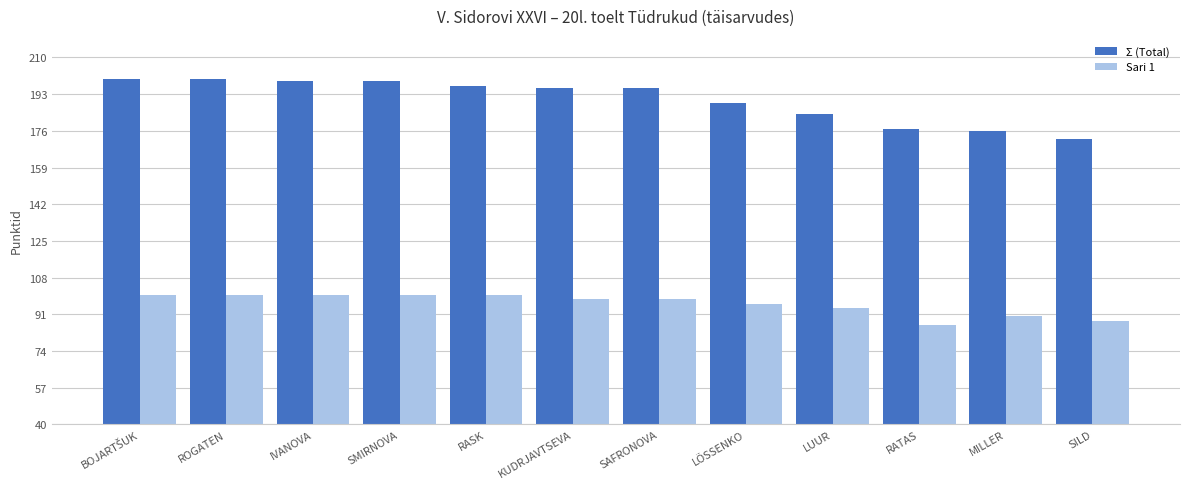

True or false: Σ (Total) has a value of 176 at MILLER.

True